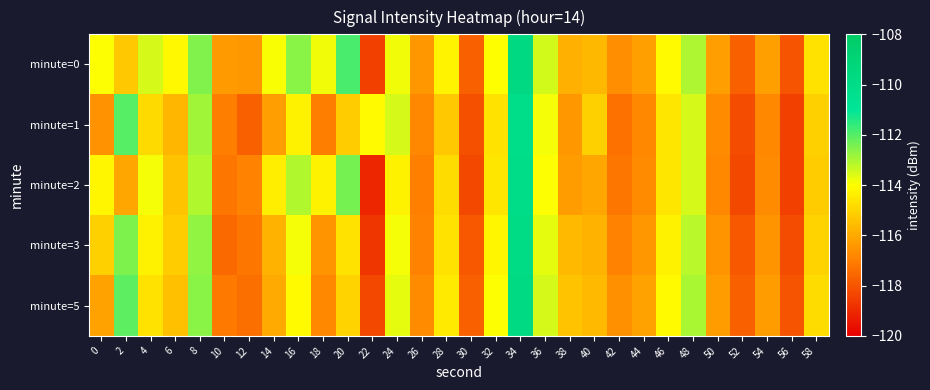

Reading left to right, extract all data points from this chart.

minute=0: 0=-114.0	2=-115.3	4=-113.5	6=-114.2	8=-112.5	10=-116.4	12=-116.4	14=-113.9	16=-112.6	18=-113.9	20=-111.9	22=-118.5	24=-113.8	26=-116.4	28=-114.3	30=-117.7	32=-114.0	34=-109.6	36=-113.4	38=-115.8	40=-115.6	42=-116.7	44=-116.2	46=-114.1	48=-113.0	50=-116.3	52=-117.7	54=-116.2	56=-118.0	58=-114.7
minute=1: 0=-116.5	2=-112.0	4=-114.9	6=-115.7	8=-112.9	10=-117.0	12=-117.7	14=-116.3	16=-114.3	18=-117.0	20=-115.2	22=-114.1	24=-113.5	26=-116.8	28=-115.3	30=-118.1	32=-114.7	34=-110.2	36=-113.9	38=-116.4	40=-115.1	42=-117.3	44=-116.8	46=-114.6	48=-113.5	50=-116.7	52=-118.2	54=-116.8	56=-118.5	58=-115.1
minute=2: 0=-114.2	2=-116.1	4=-113.9	6=-115.4	8=-113.1	10=-117.2	12=-116.9	14=-114.4	16=-113.1	18=-114.3	20=-112.4	22=-119.1	24=-114.3	26=-117.0	28=-114.8	30=-118.3	32=-114.6	34=-110.1	36=-114.0	38=-116.3	40=-116.1	42=-117.2	44=-116.7	46=-114.6	48=-113.5	50=-116.8	52=-118.3	54=-116.7	56=-118.5	58=-115.2
minute=3: 0=-115.1	2=-112.5	4=-114.3	6=-115.2	8=-112.7	10=-117.5	12=-117.2	14=-115.8	16=-113.9	18=-116.5	20=-114.7	22=-118.7	24=-113.9	26=-116.9	28=-114.7	30=-117.9	32=-114.2	34=-109.9	36=-113.7	38=-115.6	40=-115.8	42=-116.9	44=-116.4	46=-114.3	48=-113.2	50=-116.5	52=-117.9	54=-116.5	56=-118.2	58=-115.0
minute=5: 0=-116.2	2=-112.1	4=-114.7	6=-115.5	8=-112.6	10=-117.1	12=-117.4	14=-116.0	16=-114.1	18=-116.8	20=-115.0	22=-118.3	24=-113.7	26=-116.7	28=-114.5	30=-117.7	32=-114.0	34=-109.7	36=-113.5	38=-115.4	40=-115.6	42=-116.6	44=-116.2	46=-114.1	48=-113.0	50=-116.3	52=-117.7	54=-116.3	56=-118.0	58=-114.8